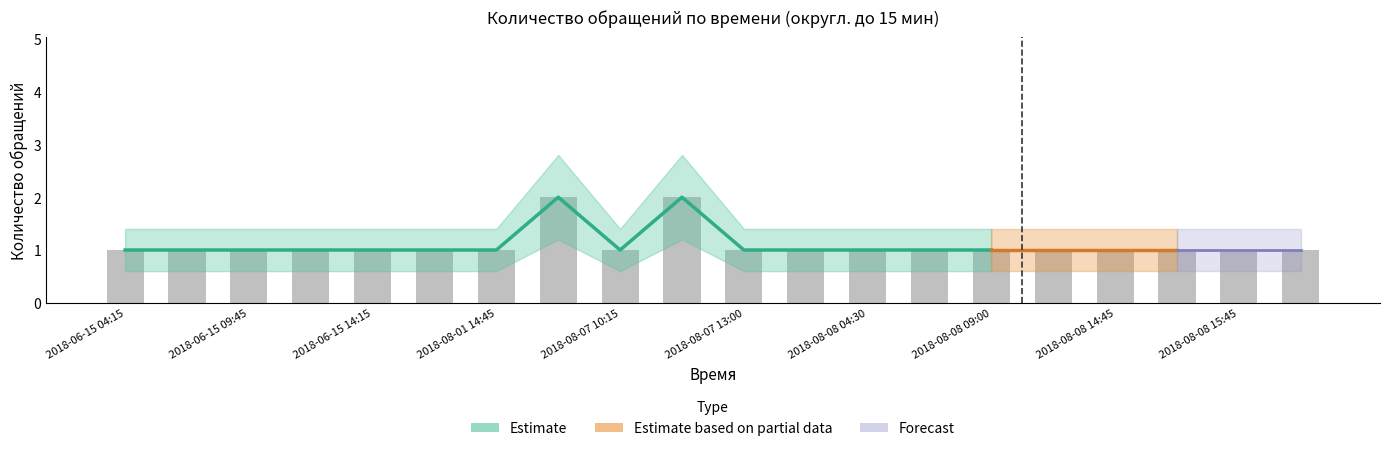

Which series changed the most between 2018-08-07 06:45 and 2018-08-08 09:00?

Estimate_upper